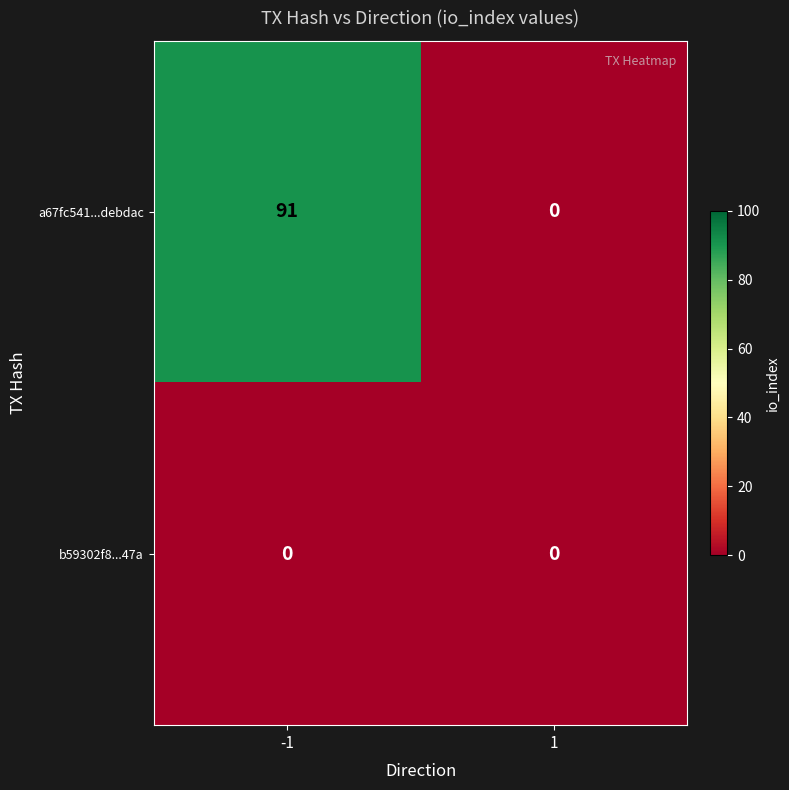

Count the number of categories in the chart.

2